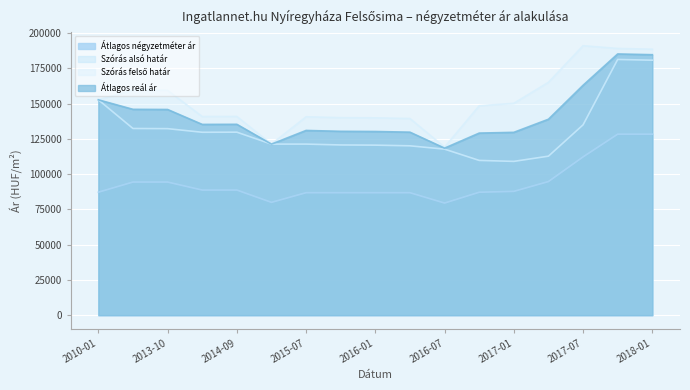

Rank the categories by Átlagos négyzetméter ár value from highest to lowest.

2017-10, 2018-01, 2017-07, 2017-04, 2013-09, 2013-10, 2014-08, 2014-09, 2017-01, 2010-01, 2016-10, 2015-07, 2015-10, 2016-01, 2016-04, 2015-04, 2016-07